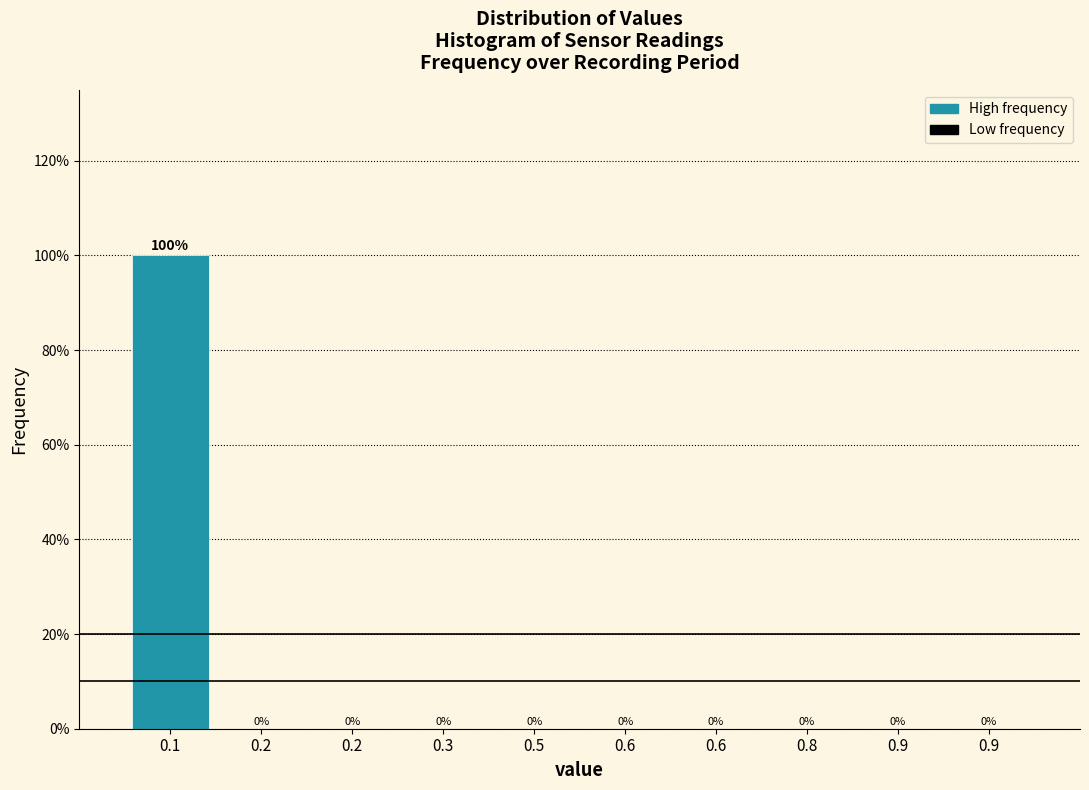

How many data points are above 0?

1